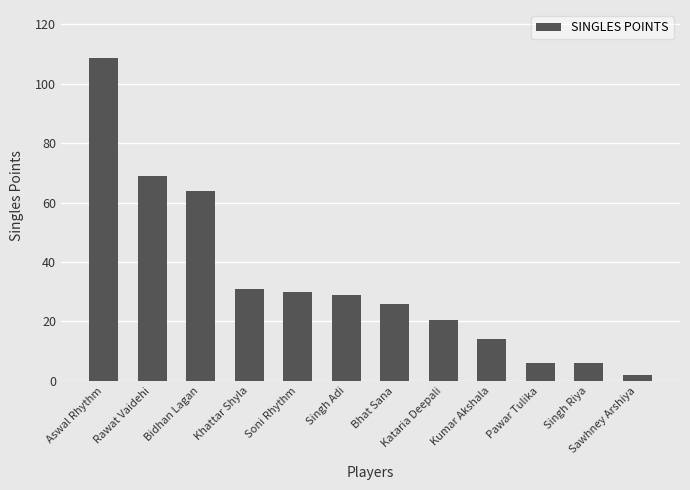

Reading left to right, transcribe all the data shown in this chart.

Aswal Rhythm=108.5	Rawat Vaidehi=69.0	Bidhan Lagan=64.0	Khattar Shyla=31.0	Soni Rhythm=30.0	Singh Adi=29.0	Bhat Sana=26.0	Kataria Deepali=20.5	Kumar Akshala=14.0	Pawar Tulika=6.0	Singh Riya=6.0	Sawhney Arshiya=2.0